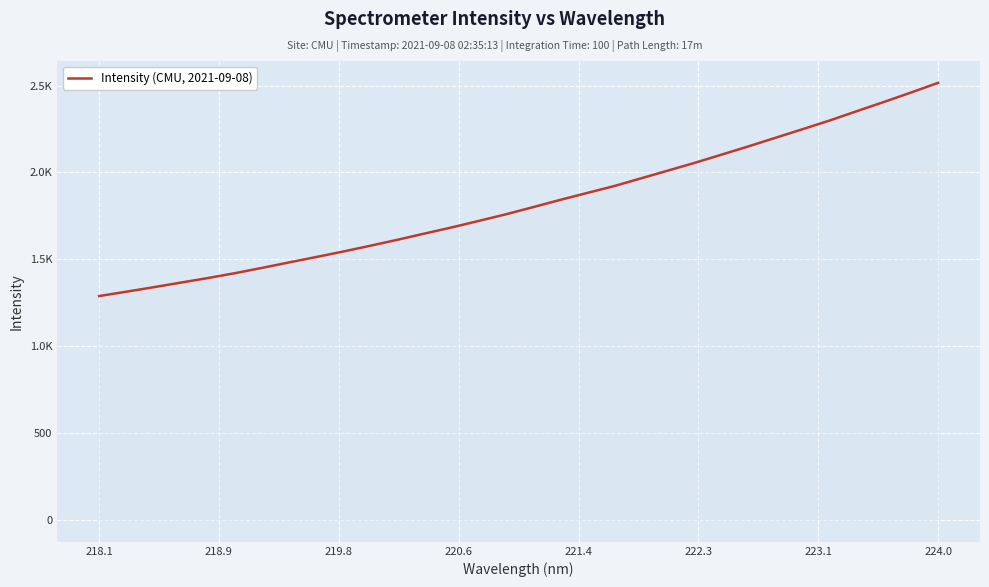

What is the average value?

1822.3